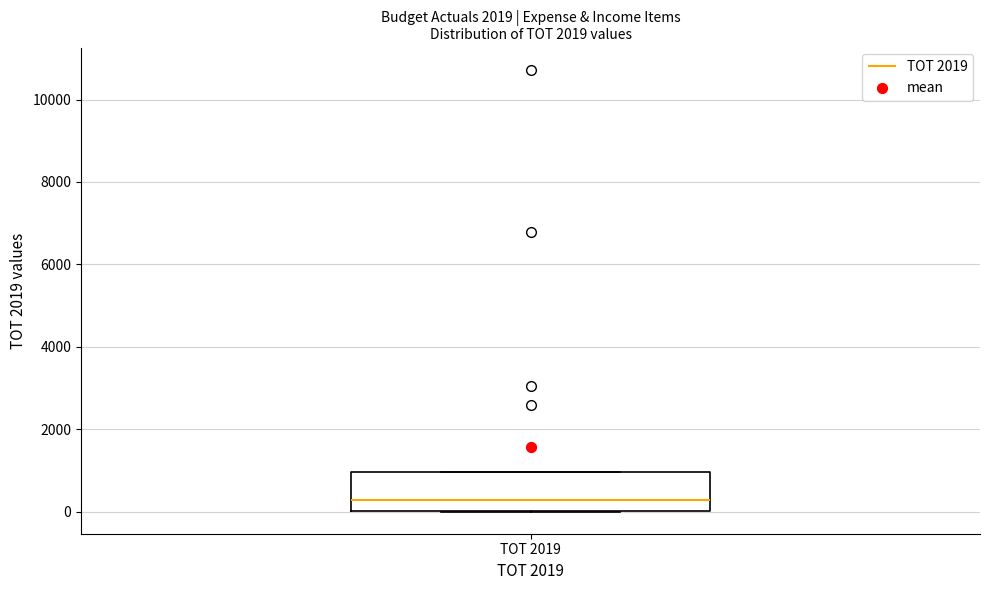

Transcribe this box plot: give where the median line is, the range the box spans, and where the two whiskers end, as read against the y-axis. The values are not printed on the chart, so give them approximately, as read against the axis.

median 200, box 0 to 1000, whiskers 0 to 1000